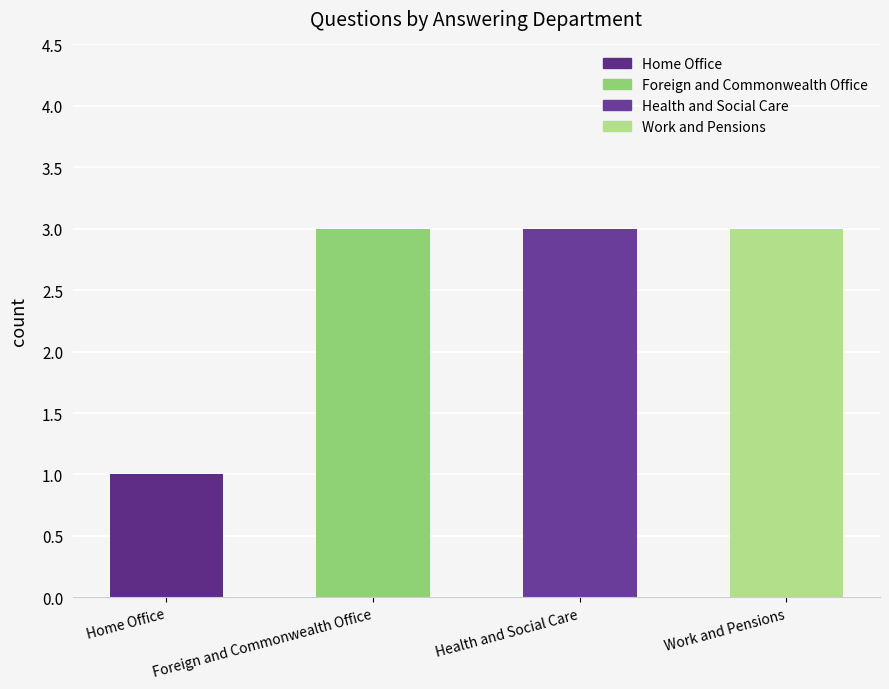

Is it true that the value at Health and Social Care is 3?

True